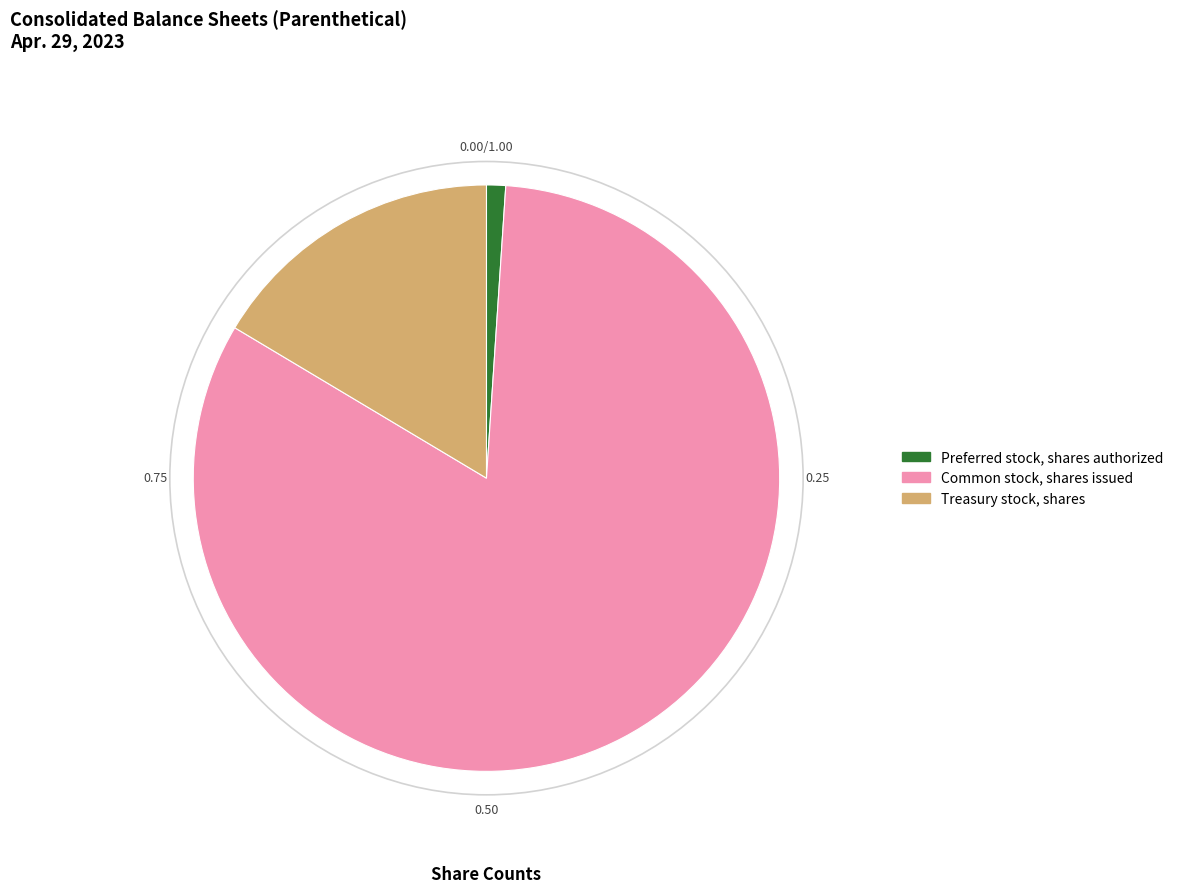

How many segments does this pie chart have?

3